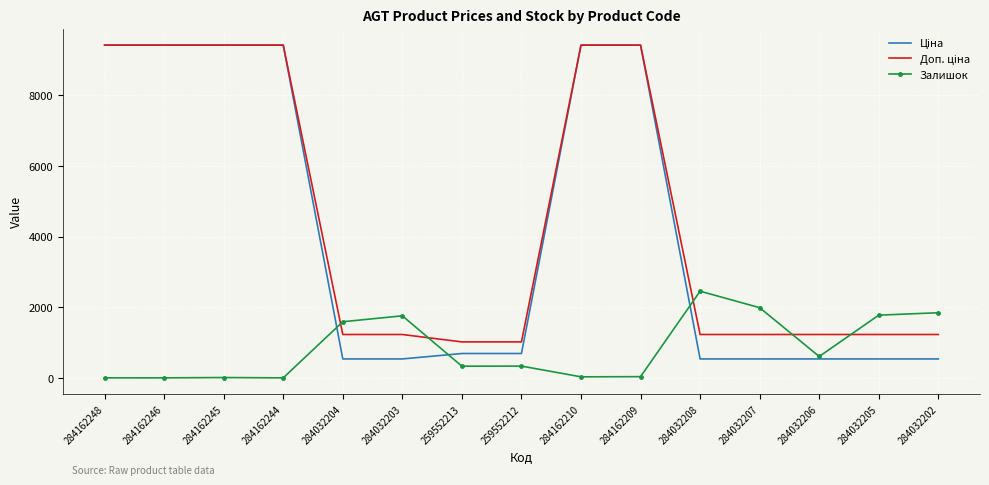

What is the total value across all series at 284162244?

18833.7